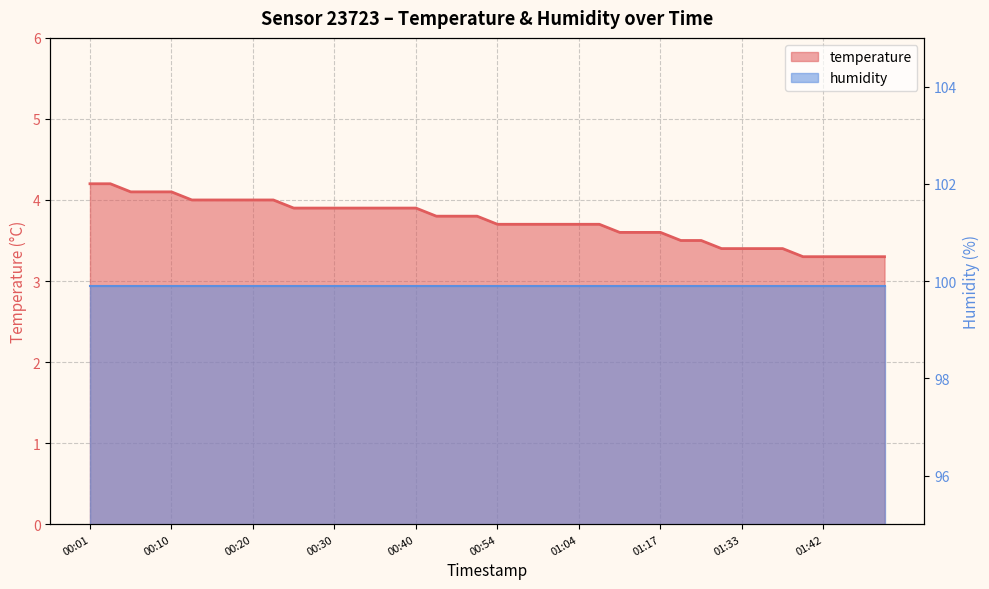

Reading left to right, extract all data points from this chart.

4.2	4.2	4.1	4.1	4.1	4.0	4.0	4.0	4.0	4.0	3.9	3.9	3.9	3.9	3.9	3.9	3.9	3.8	3.8	3.8	3.7	3.7	3.7	3.7	3.7	3.7	3.6	3.6	3.6	3.5	3.5	3.4	3.4	3.4	3.4	3.3	3.3	3.3	3.3	3.3